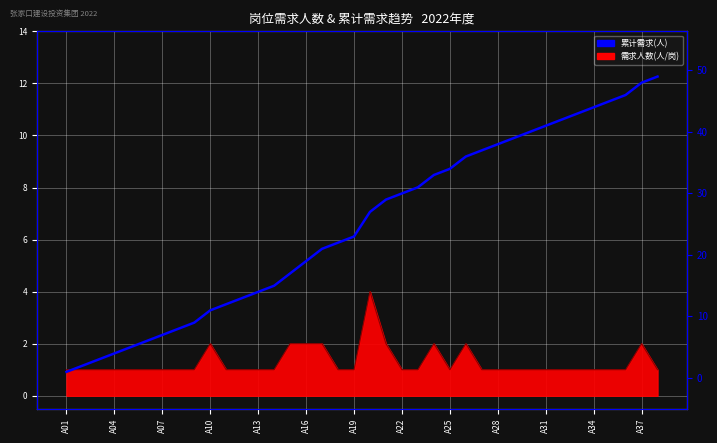

How many values are below 27?

19